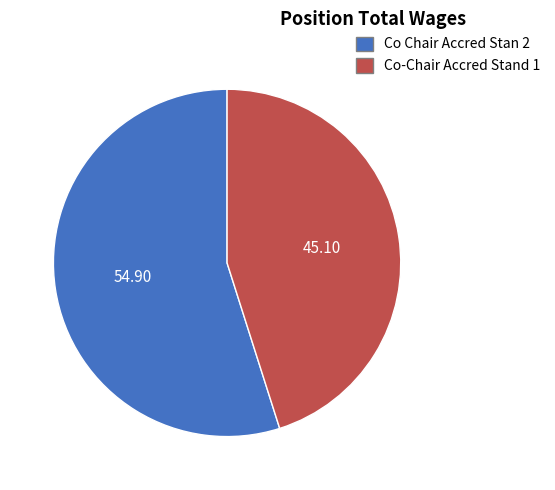

Between Co Chair Accred Stan 2 and Co-Chair Accred Stand 1, which is larger?

Co Chair Accred Stan 2